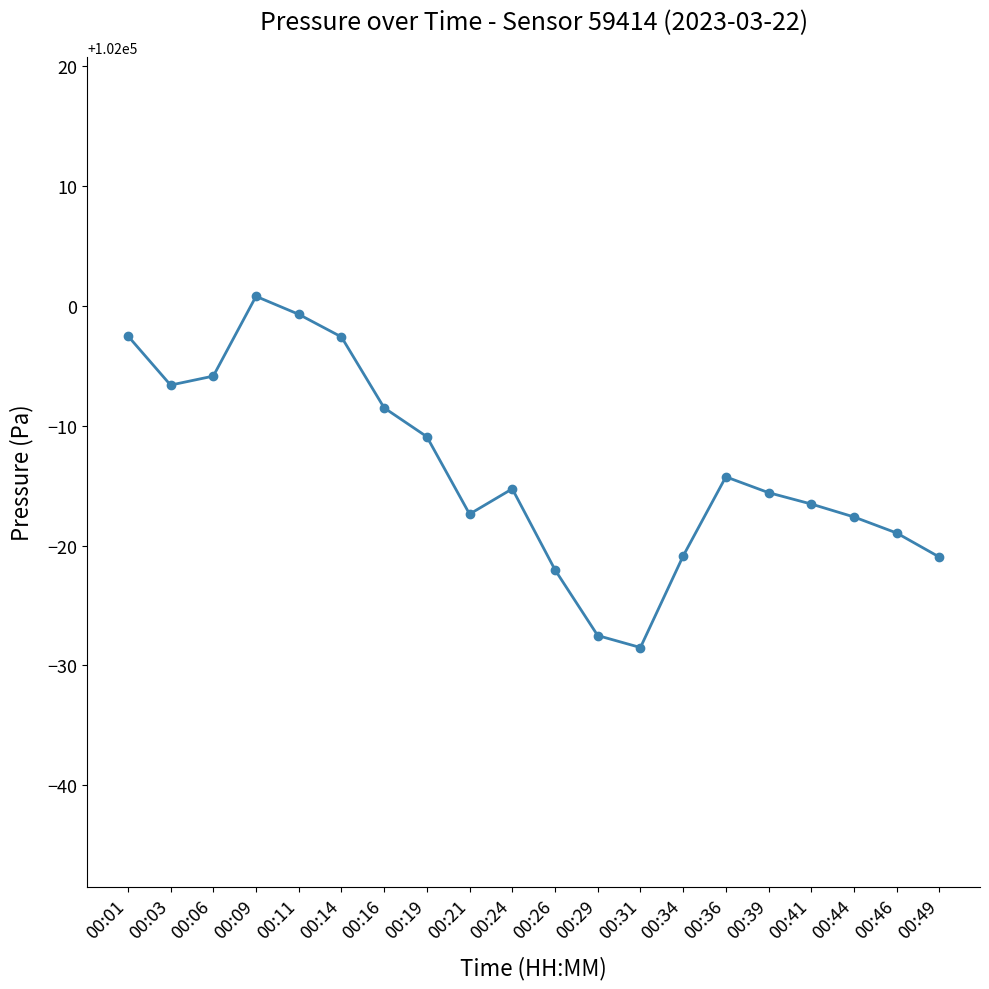

Where does the data first go above 101984?

00:01